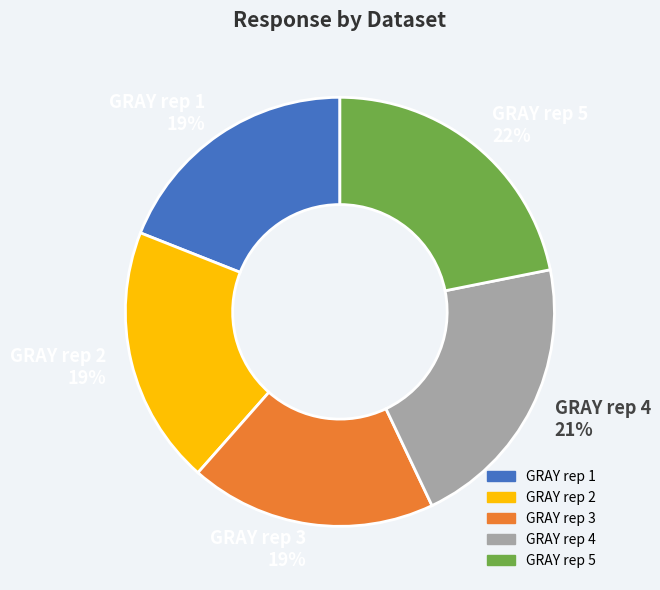

To the nearest percent, what percentage of the pie is GRAY rep 4 21%?

21%